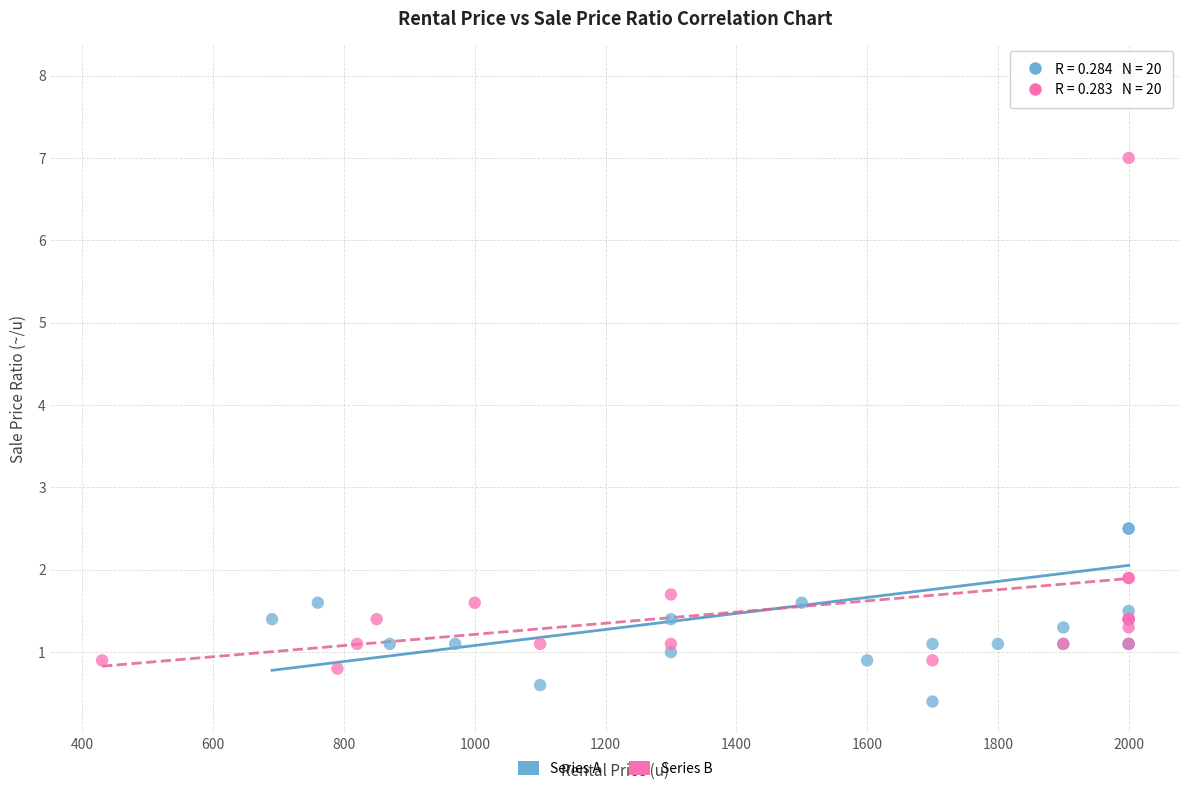

Which series reaches the minimum Y coordinate?

Series A